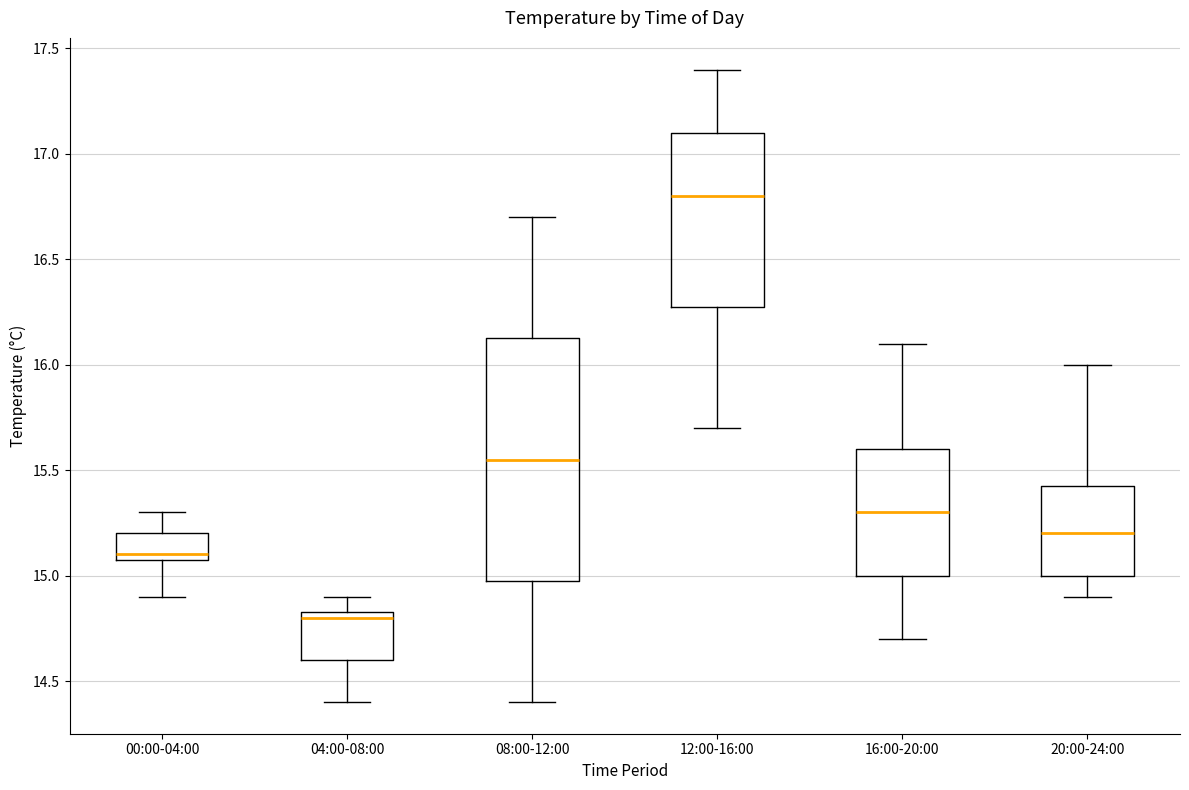

Which box's median line is the highest?

12:00-16:00